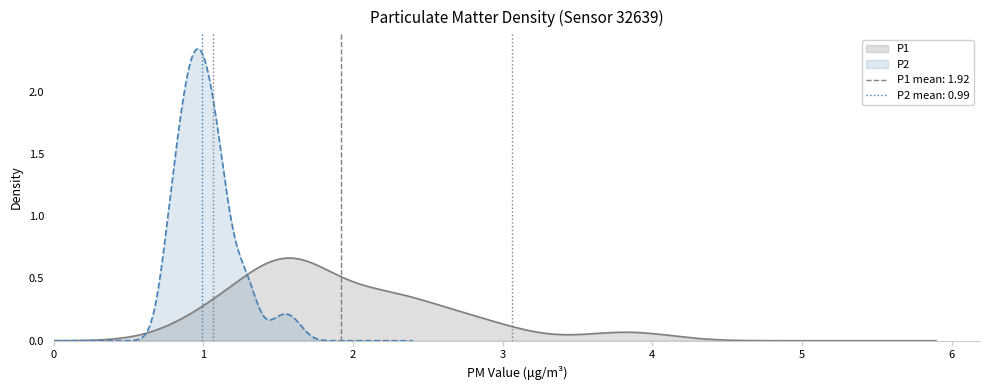

Reading right to left, what are all the values shown in this chart?

P1: 2.9	1.6	3.9	2.3	2.7	1.6	1.2	2.0	1.7	1.6	2.5	1.5	1.1	1.5	1.0	1.2	1.4	1.6	1.7	1.9	2.2	1.5	1.5	1.4	1.7	1.7	2.4	3.0	2.1	2.1	2.7	2.2	3.7	2.2	1.7	1.3	1.8	2.6	0.9	1.2
P2: 0.9	1.1	1.5	1.2	1.1	1.0	0.8	1.3	1.0	1.0	1.0	1.0	0.9	0.9	0.9	1.1	0.8	1.0	1.3	1.0	1.1	0.8	0.9	1.1	0.9	0.9	1.3	1.6	1.0	0.9	0.8	1.1	1.1	1.2	1.0	0.9	0.9	1.0	0.8	0.8